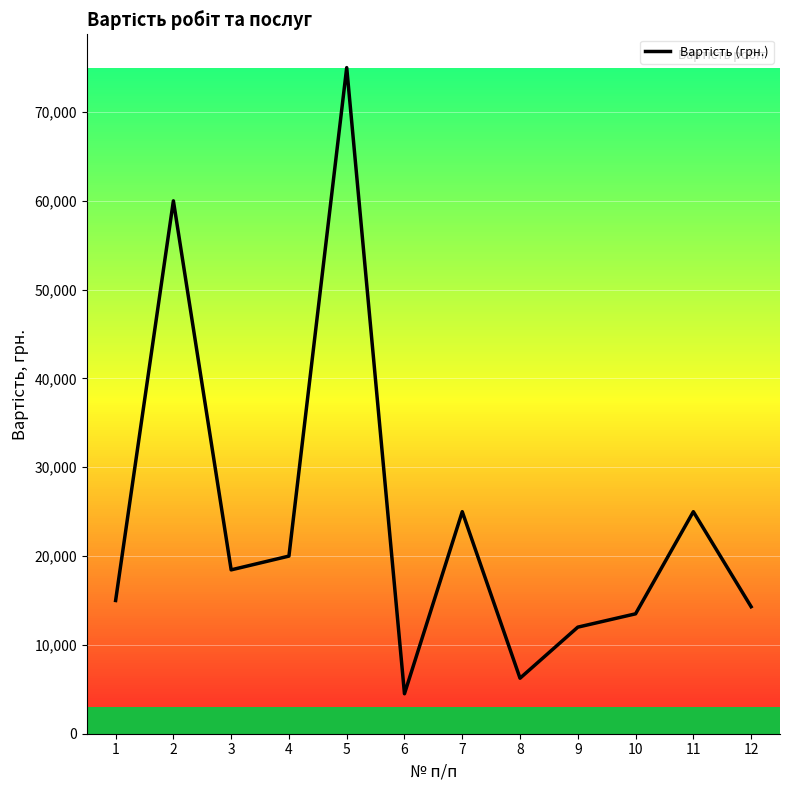

How many values are below 18450?

6